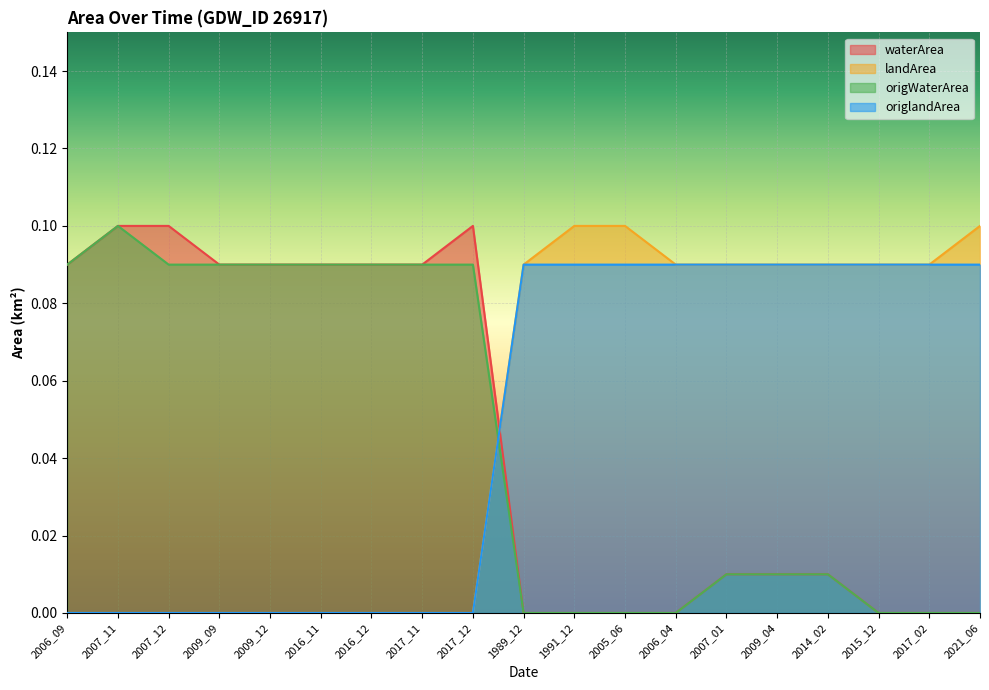

Between 1989_12 and 2021_06, which is larger?

1989_12